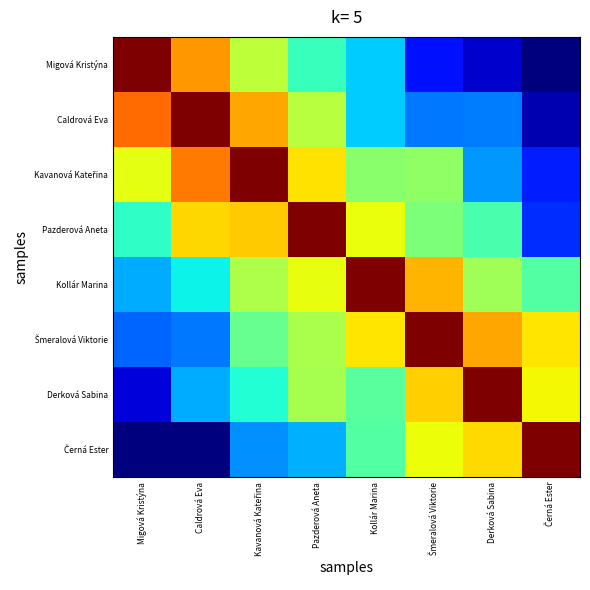

Rank the series by their maximum value, from lowest to highest.

Kollár Marina, Šmeralová Viktorie, Pazderová Aneta, Kavanová Kateřina, Derková Sabina, Caldrová Eva, Migová Kristýna, Černá Ester